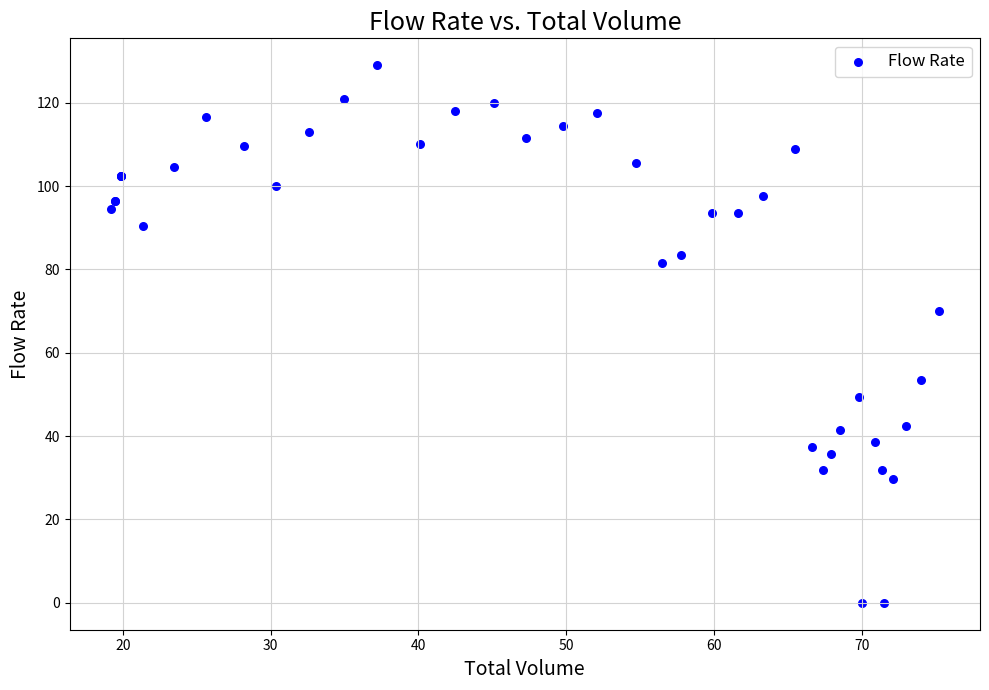

What Y value in the scatter plot is closest to 64?

70.0